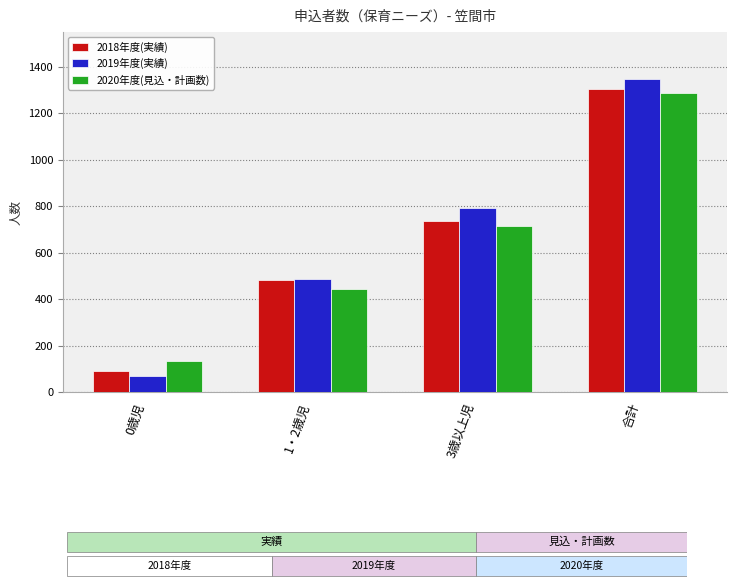

What is the total value across all series at 3歳以上児?

2241